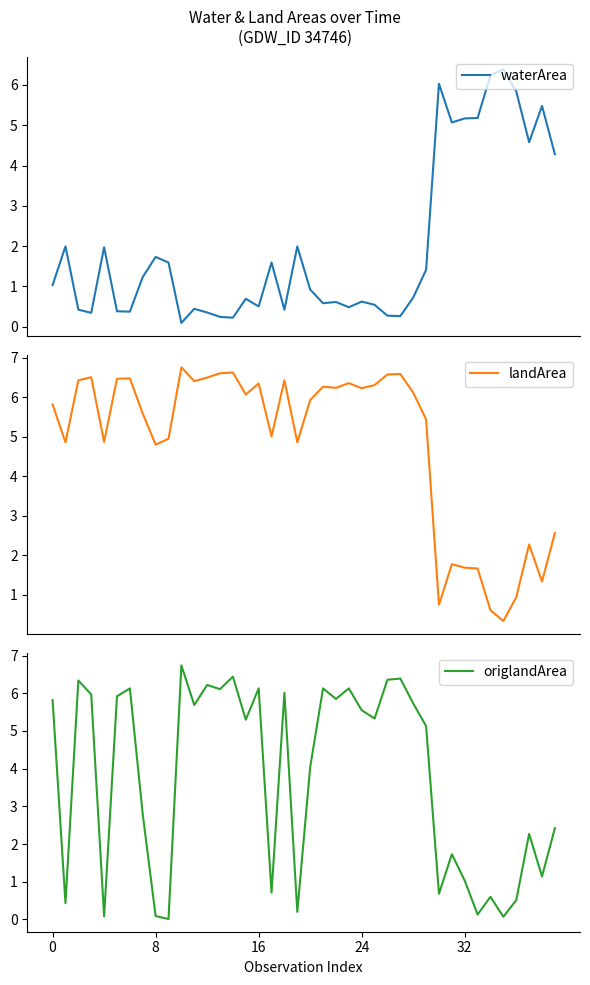

Which series has the largest total across all categories?

landArea